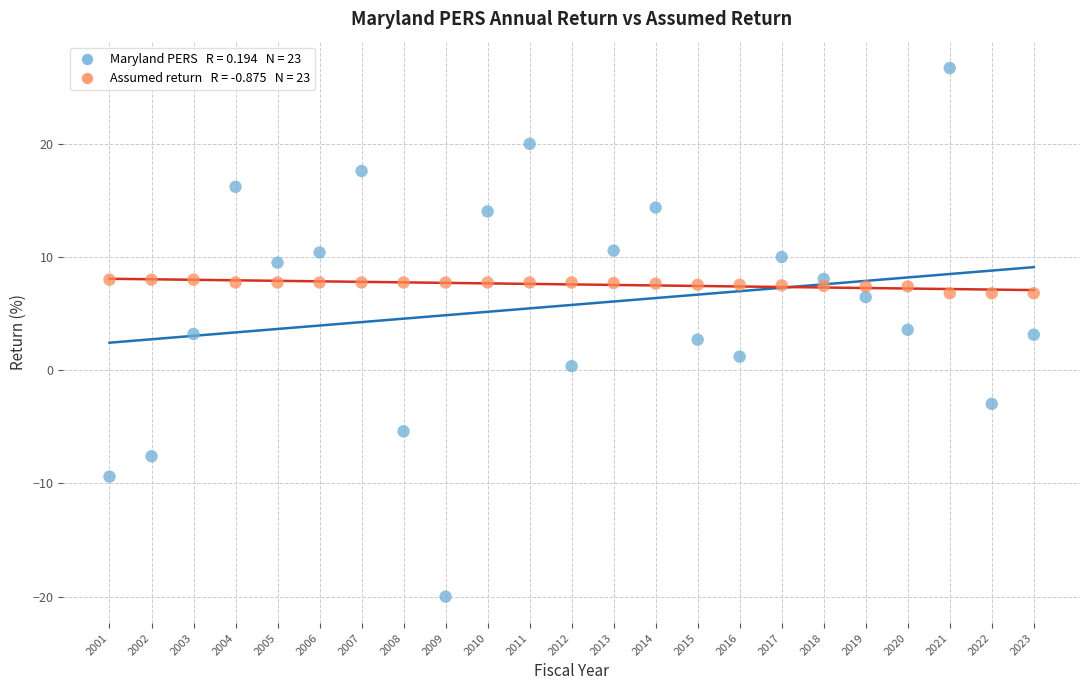

Across all data points, what is the range of Y values (max minus min)?

46.7